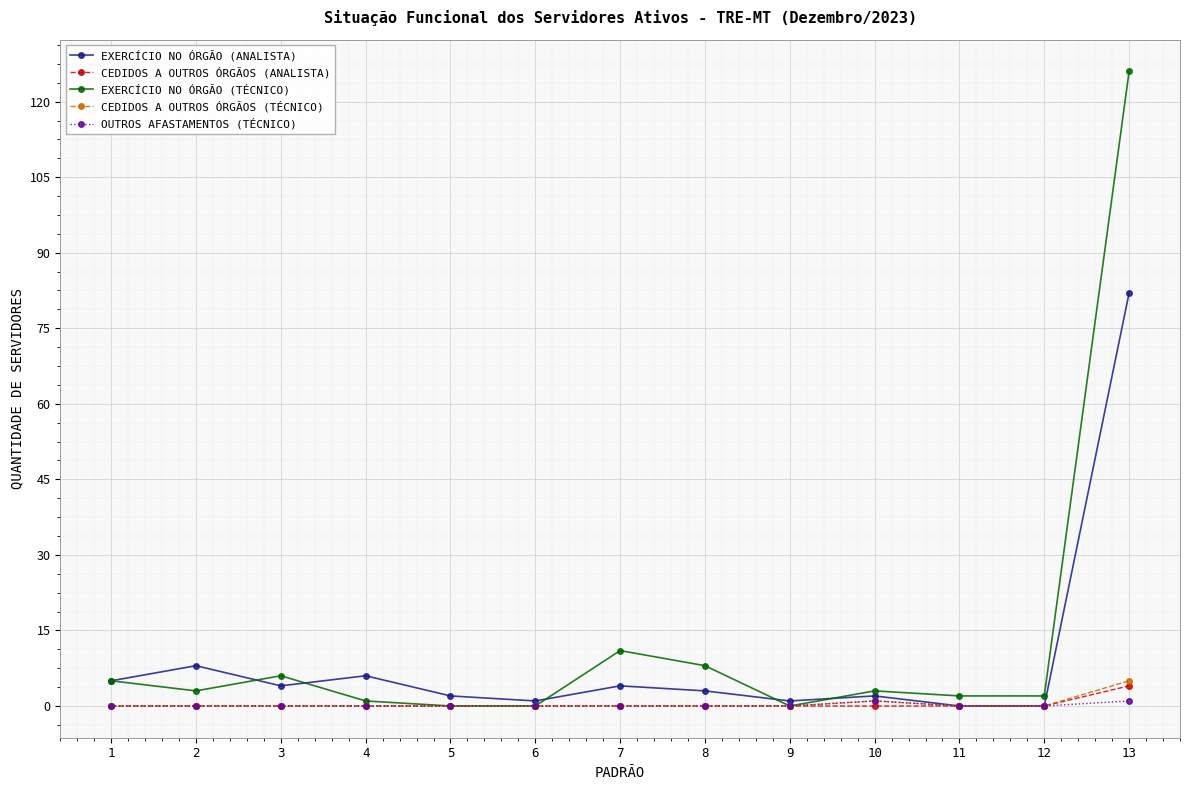

True or false: EXERCÍCIO NO ÓRGÃO (TÉCNICO) has more than 1 points higher than both neighbors.

True